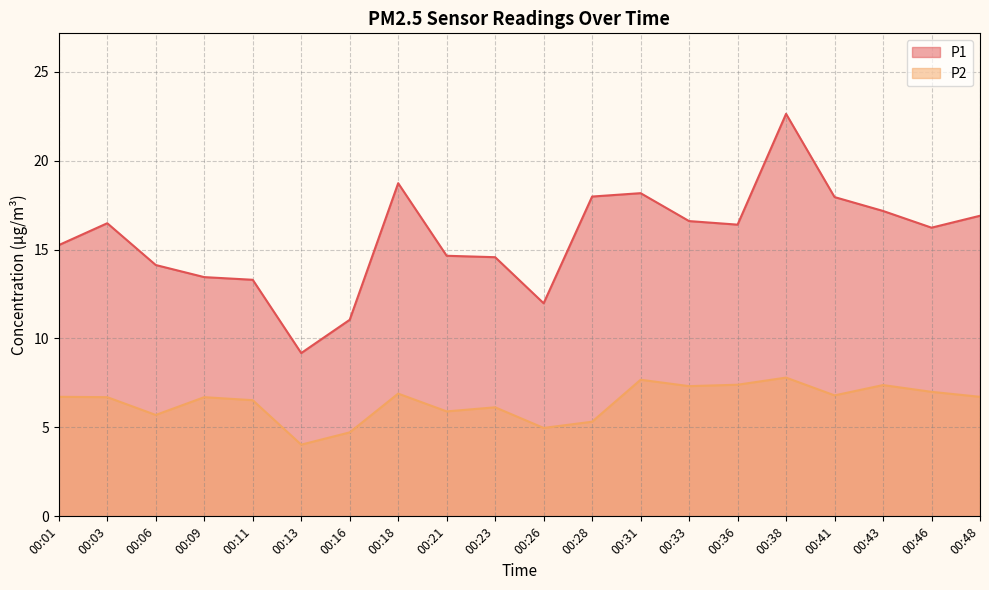

Is it true that P2 equals 3.2 at 00:23?

False